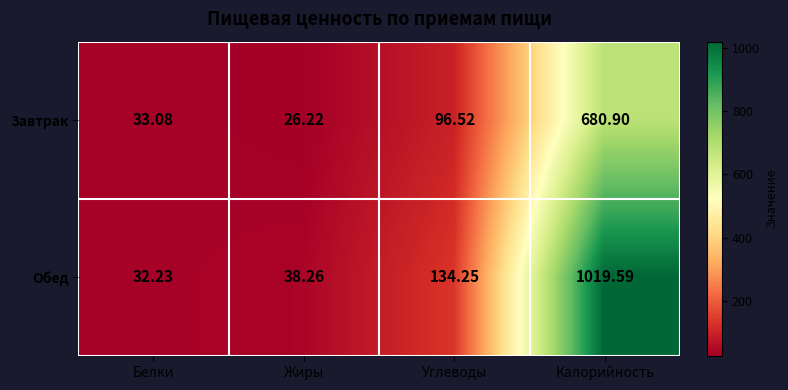

Which series has the largest total across all categories?

Обед